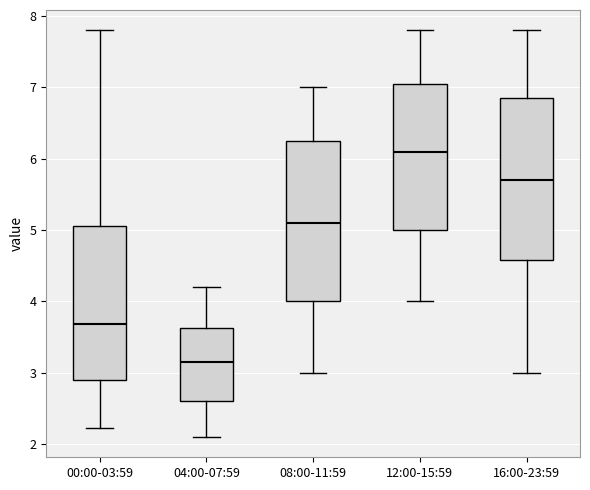

Reading left to right, transcribe this box plot: for each box, give where its median line is, the range the box spans, and where its two whiskers end, as read against the y-axis. The values are not printed on the chart, so give them approximately, as read against the axis.

00:00-03:59: median 3.7, box 2.9 to 5.1, whiskers 2.2 to 7.8
04:00-07:59: median 3.2, box 2.6 to 3.6, whiskers 2.1 to 4.2
08:00-11:59: median 5.1, box 4.0 to 6.3, whiskers 3.0 to 7.0
12:00-15:59: median 6.1, box 5.0 to 7.1, whiskers 4.0 to 7.8
16:00-23:59: median 5.7, box 4.6 to 6.9, whiskers 3.0 to 7.8